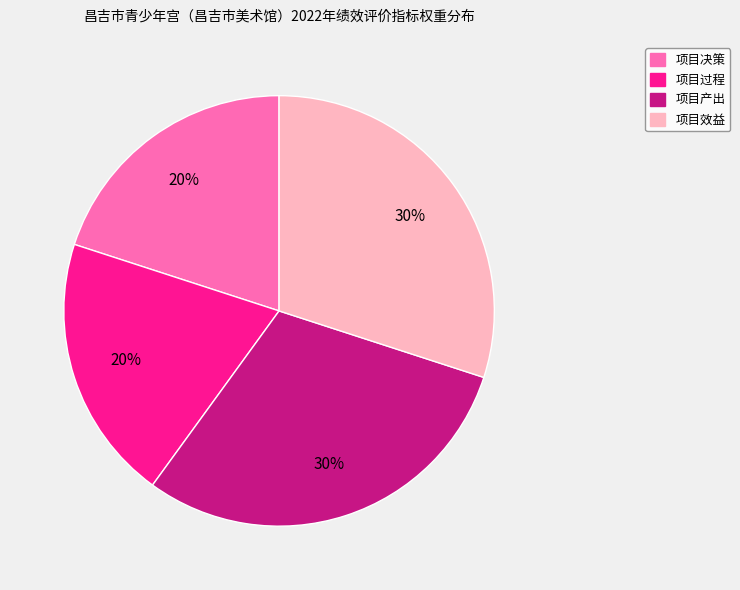

The 项目效益 slice represents 20% of the pie. True or false?

False